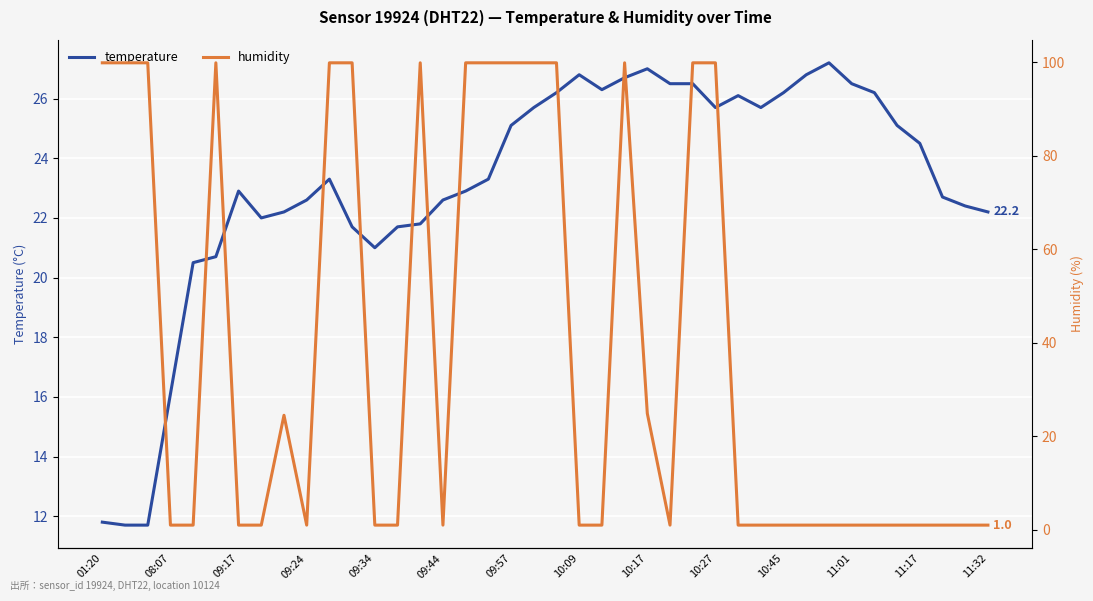

Reading left to right, extract all data points from this chart.

temperature: 11.8	11.7	11.7	16.1	20.5	20.7	22.9	22.0	22.2	22.6	23.3	21.7	21.0	21.7	21.8	22.6	22.9	23.3	25.1	25.7	26.2	26.8	26.3	26.7	27.0	26.5	26.5	25.7	26.1	25.7	26.2	26.8	27.2	26.5	26.2	25.1	24.5	22.7	22.4	22.2
humidity: 99.9	99.9	99.9	1.0	1.0	99.9	1.0	1.0	24.5	1.0	99.9	99.9	1.0	1.0	99.9	1.0	99.9	99.9	99.9	99.9	99.9	1.0	1.0	99.9	24.9	1.0	99.9	99.9	1.0	1.0	1.0	1.0	1.0	1.0	1.0	1.0	1.0	1.0	1.0	1.0